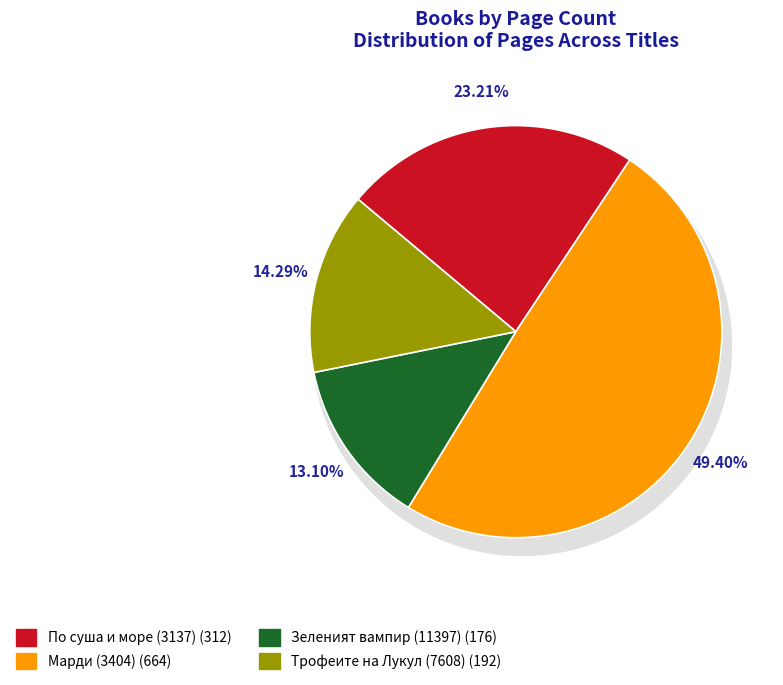

How many segments does this pie chart have?

4